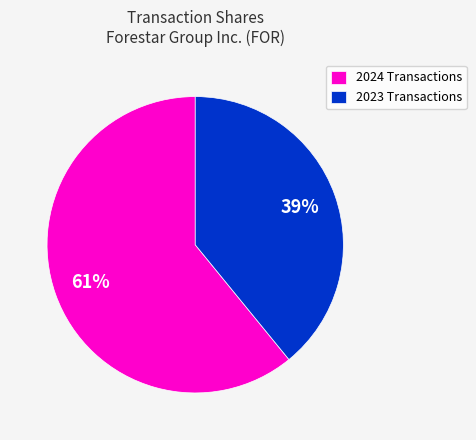

True or false: 2024 Transactions accounts for 61% of the total.

True